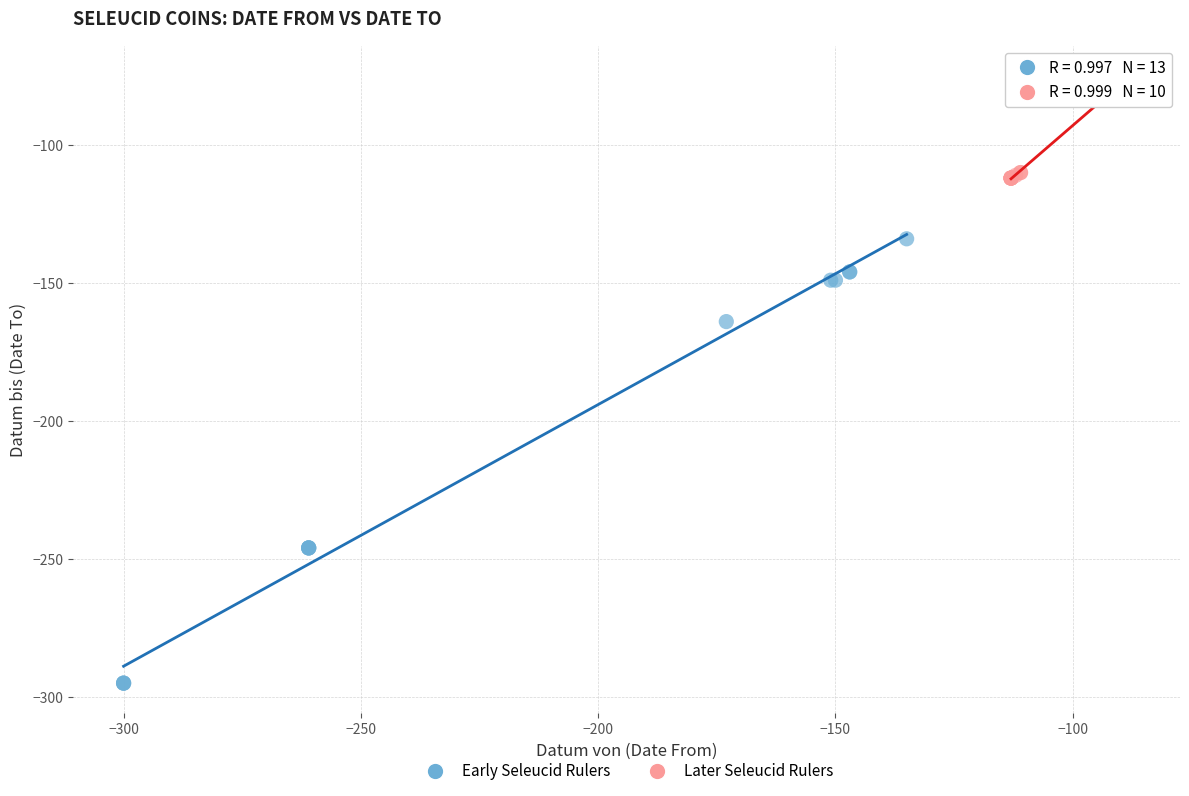

Which series has the widest spread of Y values?

Early Seleucid Rulers